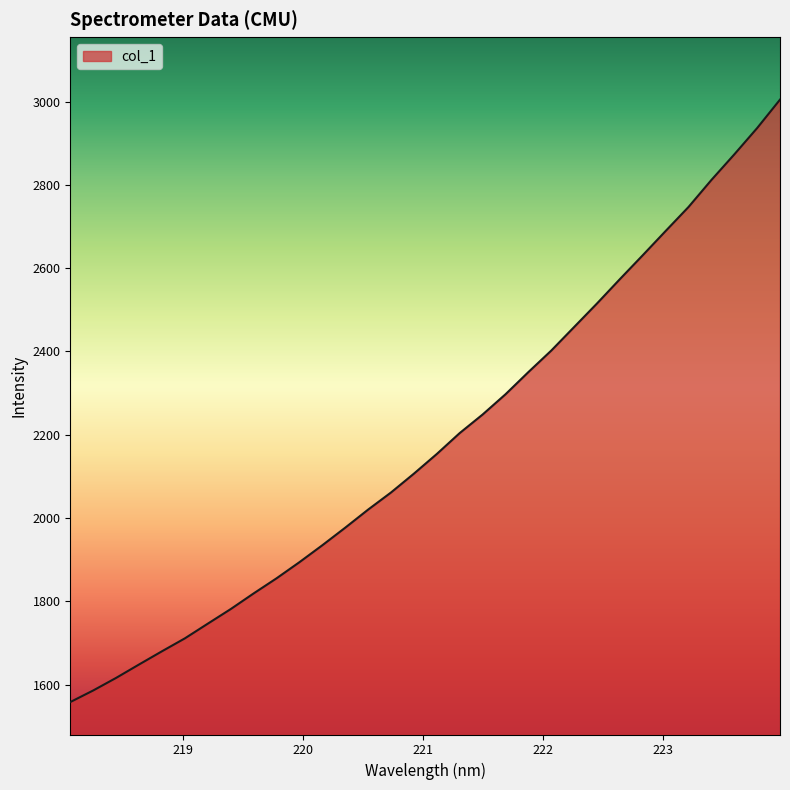

Reading left to right, list all the values displayed in this chart.

1557.8	1585.7	1615.9	1648.1	1679.8	1710.9	1746.1	1781.2	1818.7	1855.0	1893.8	1934.5	1976.6	2020.1	2061.2	2106.4	2153.7	2203.9	2248.4	2297.0	2350.3	2402.0	2458.6	2515.2	2573.6	2631.0	2689.2	2746.9	2811.7	2873.1	2936.3	3004.7